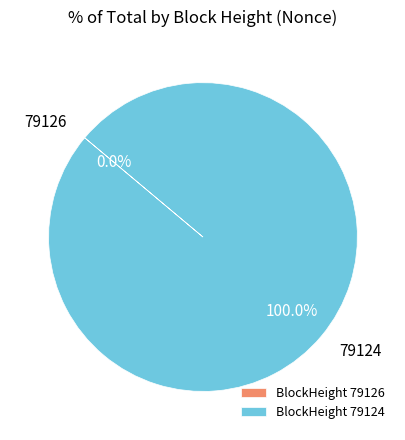

Does 79124 represent more than half of the total?

Yes